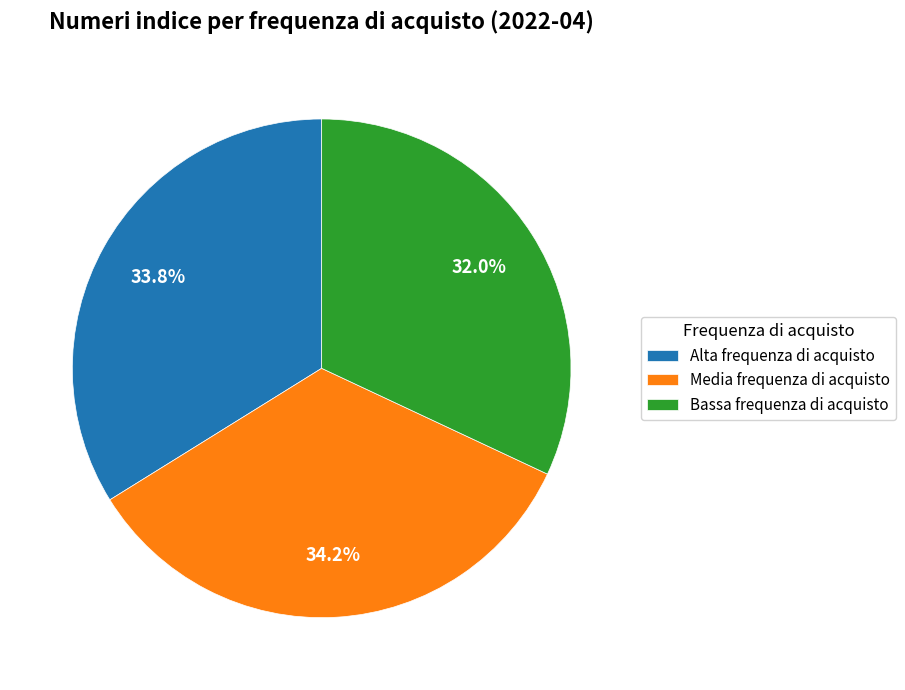

Count the number of slices in the pie.

3